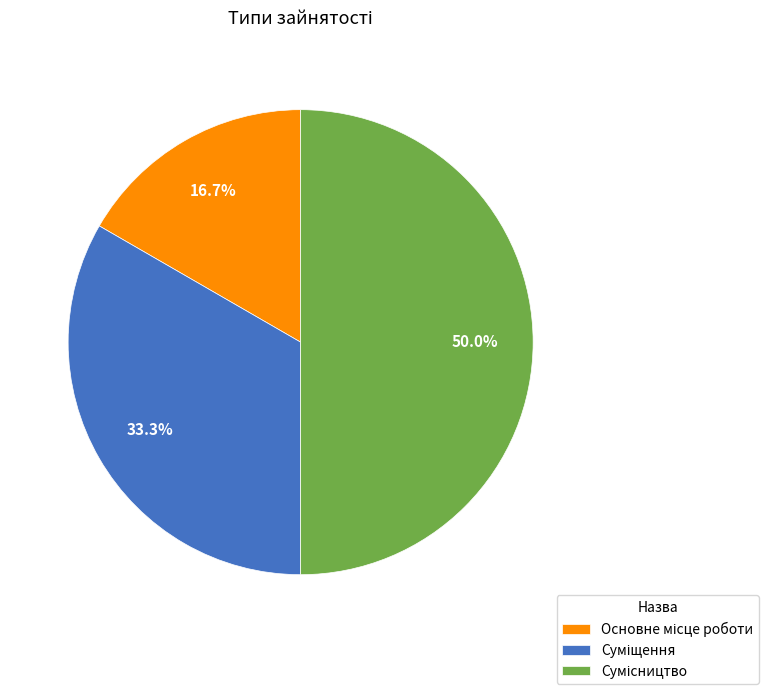

What is the ratio of the value at Сумісництво to the value at Суміщення?

1.5